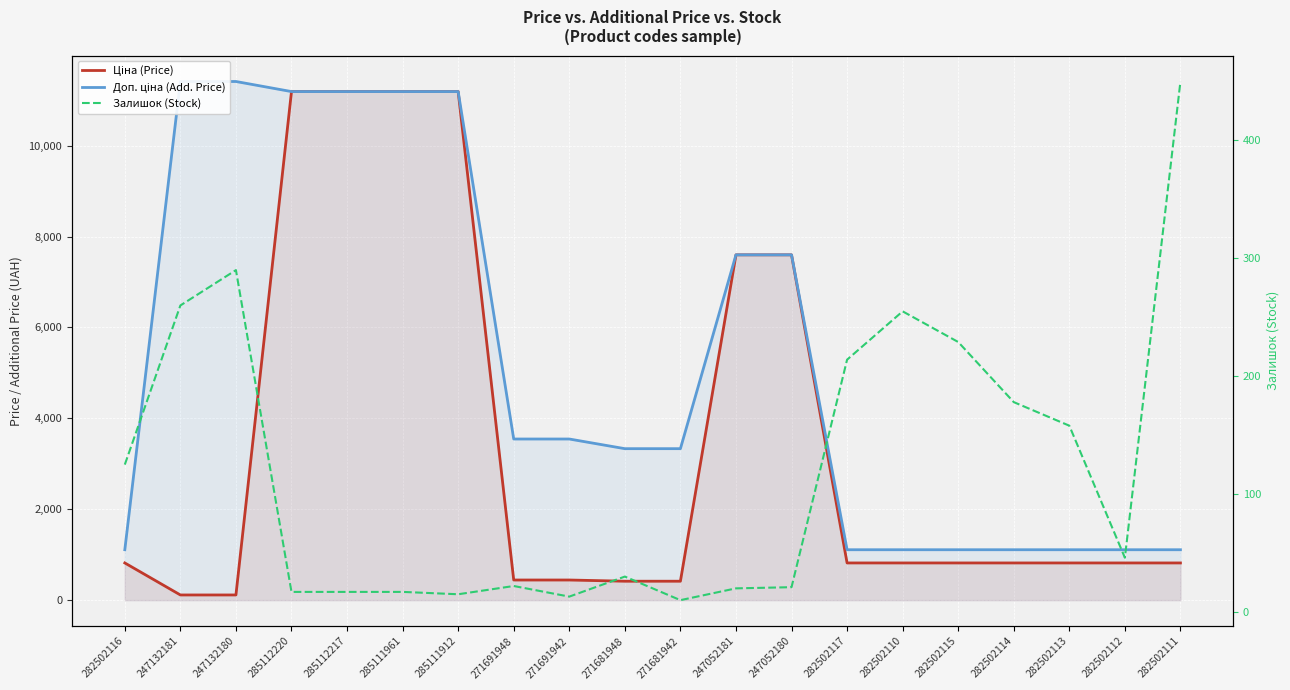

Rank the categories by Залишок (Stock) value from highest to lowest.

282502111, 247132180, 247132181, 282502110, 282502115, 282502117, 282502114, 282502113, 282502116, 282502112, 271681948, 271691948, 247052180, 247052181, 285112220, 285112217, 285111961, 285111912, 271691942, 271681942